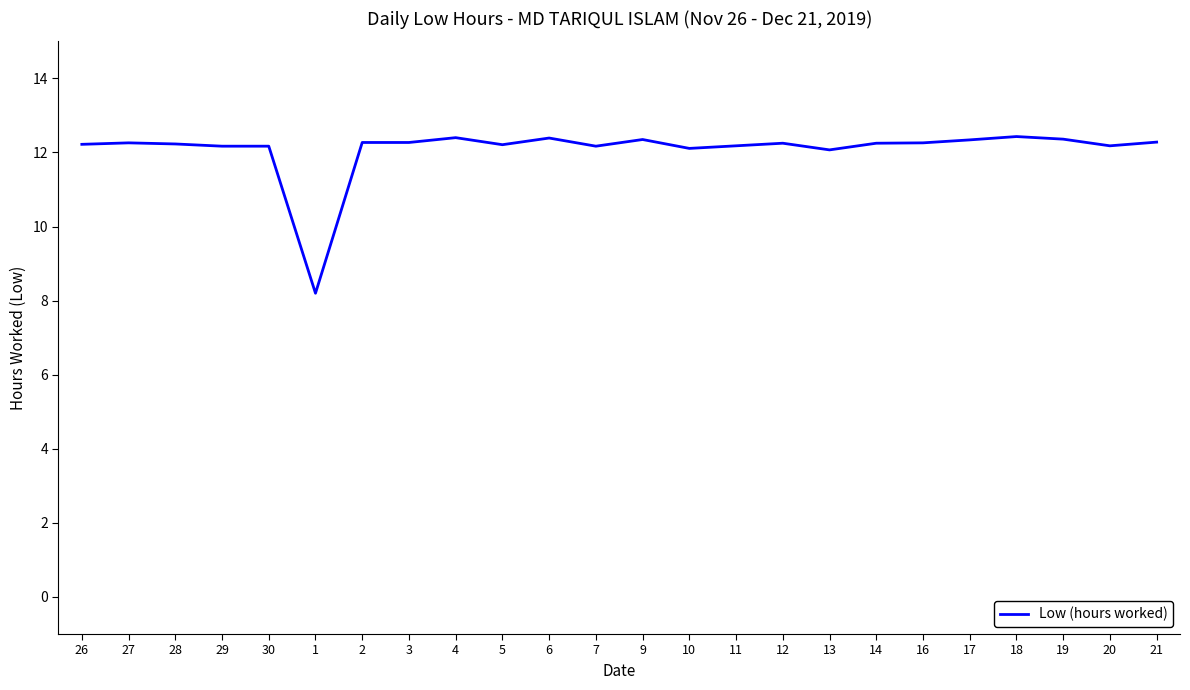

What is the maximum value shown in the chart?

12.4